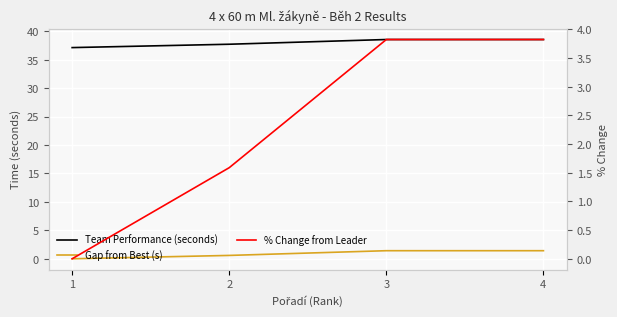

What is the maximum value for Team Performance (seconds)?

38.6